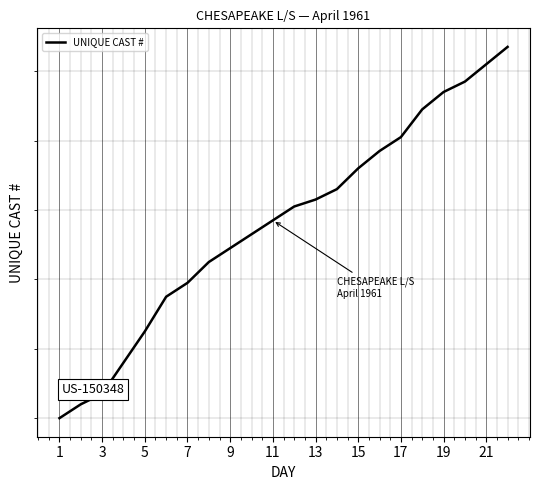

Reading right to left, list all the values displayed in this chart.

9475707	9475702	9475697	9475694	9475689	9475681	9475677	9475672	9475666	9475663	9475661	9475657	9475653	9475649	9475645	9475639	9475635	9475625	9475616	9475607	9475604	9475600